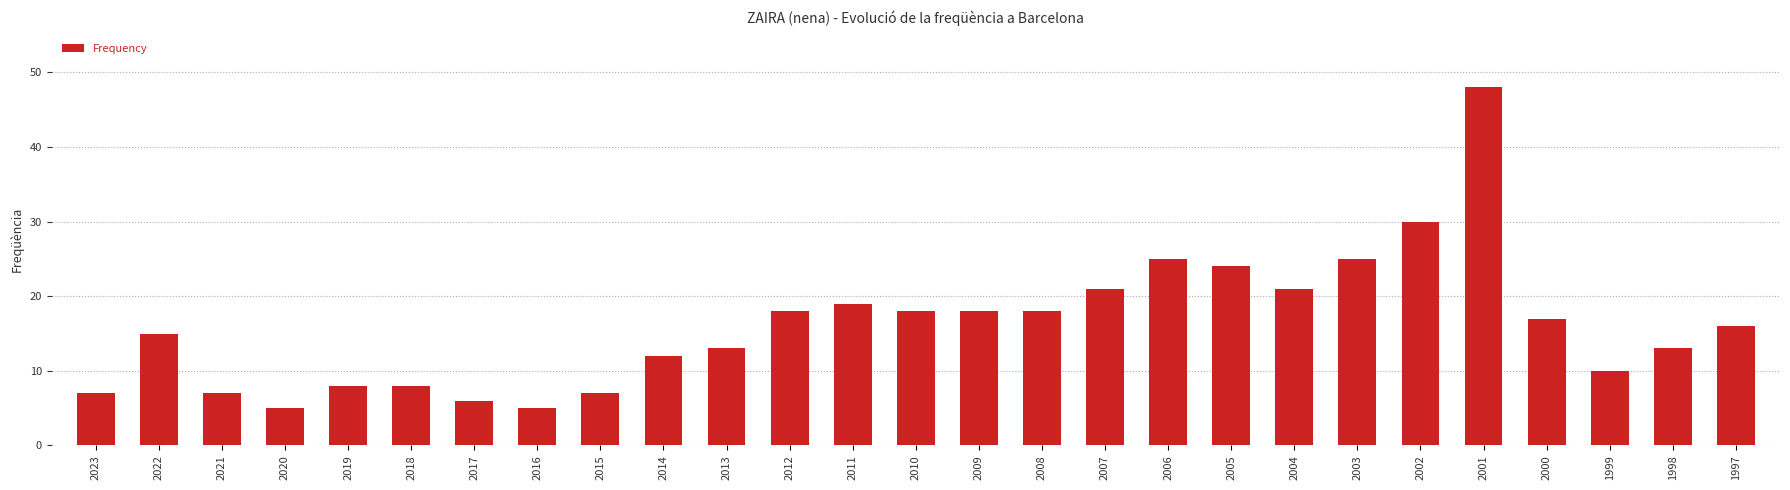

True or false: the data shows 12 at 2009.

False